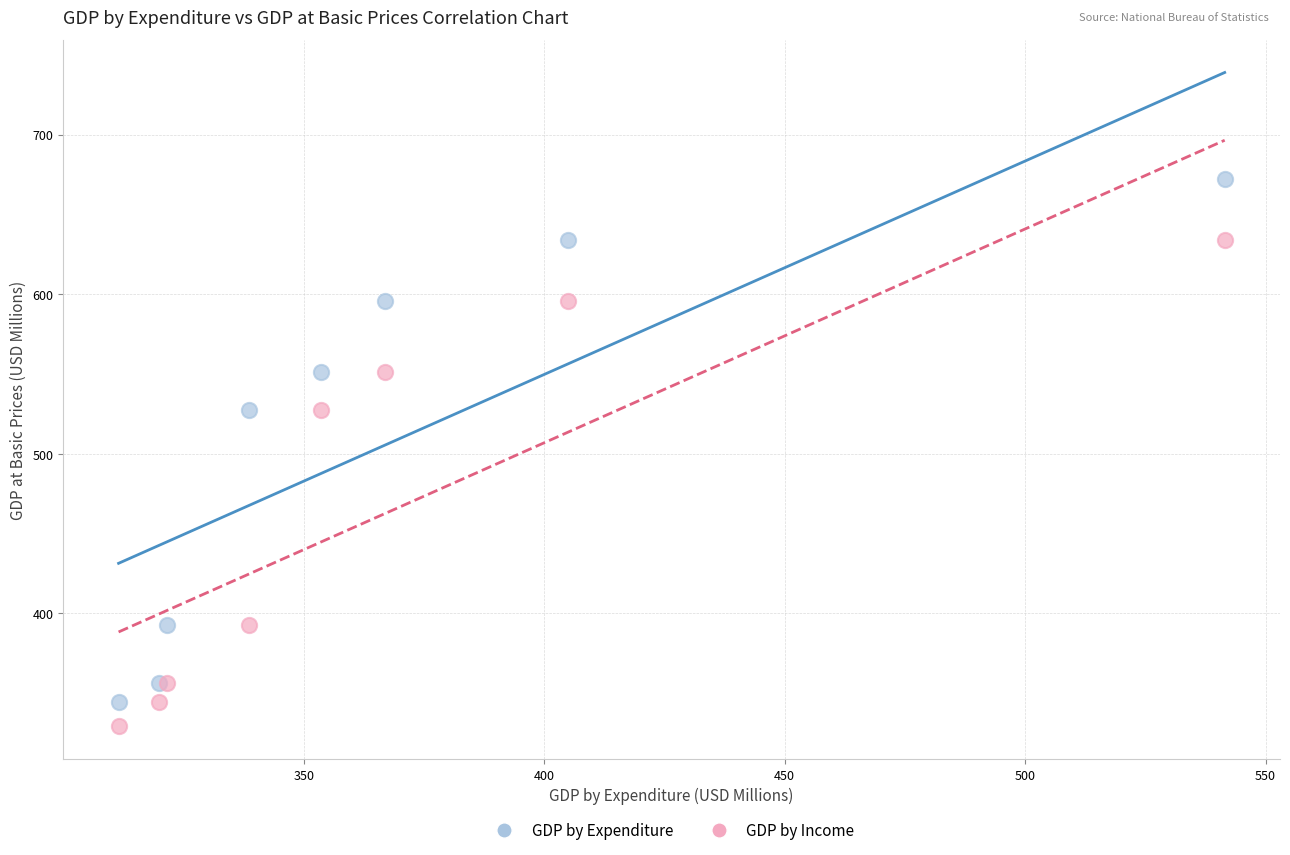

Which series contains the highest Y value?

GDP by Expenditure